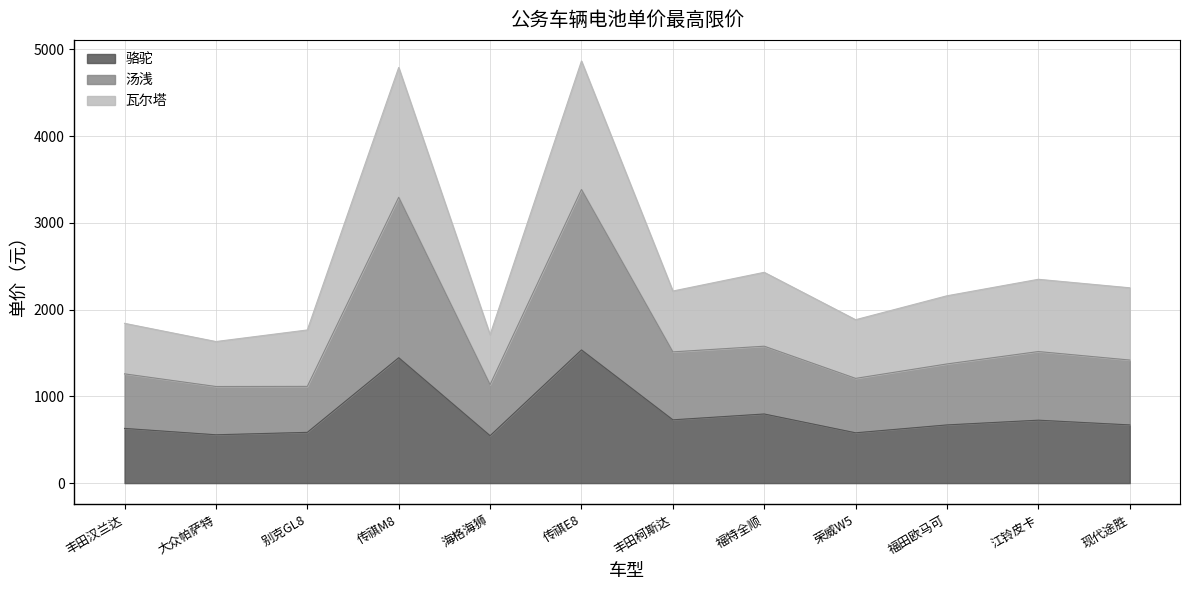

How many lines are shown in the chart?

3